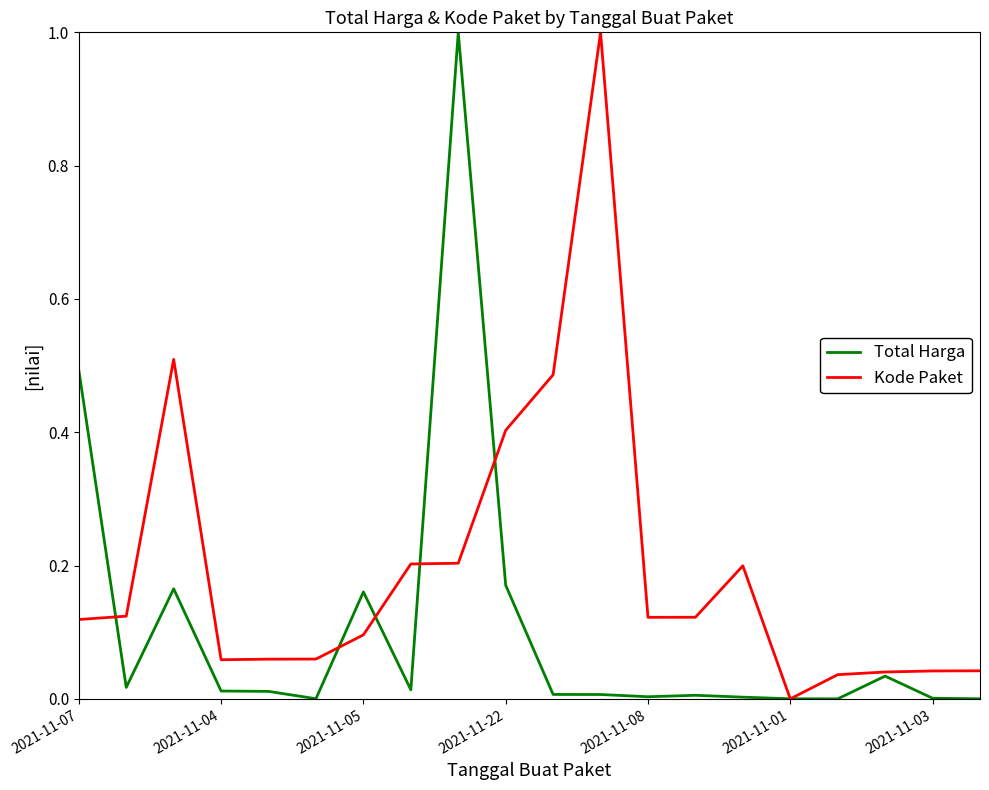

What are all the series names shown in the legend?

Total Harga, Kode Paket